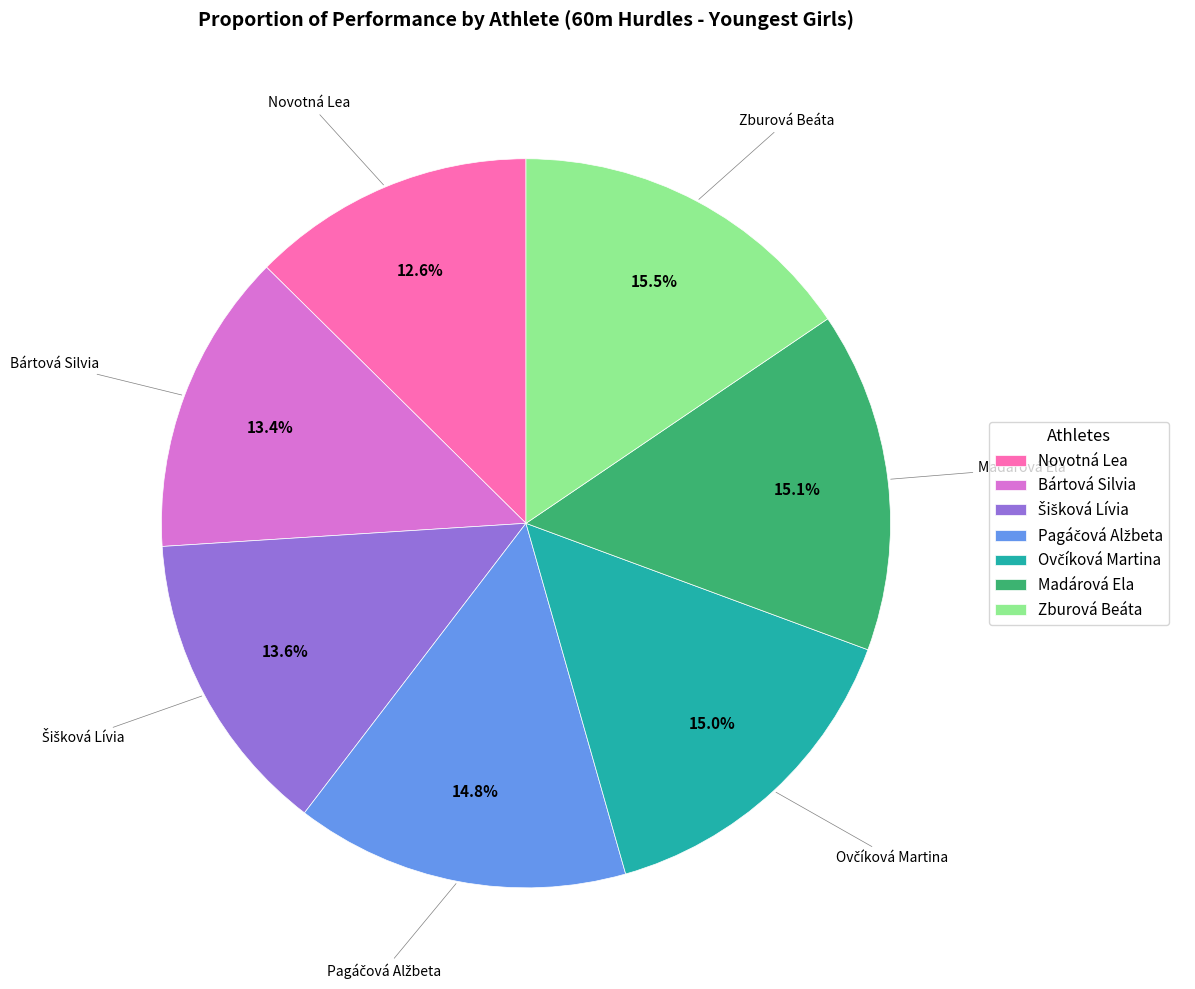

Is there any slice that represents more than half of the pie?

No